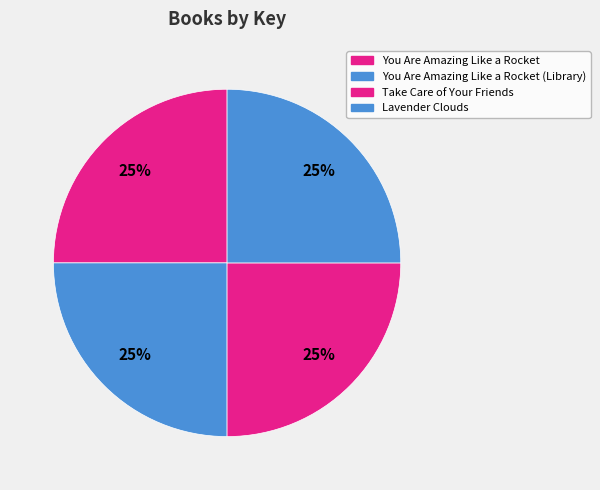

What is the largest slice in the pie chart?

Lavender Clouds